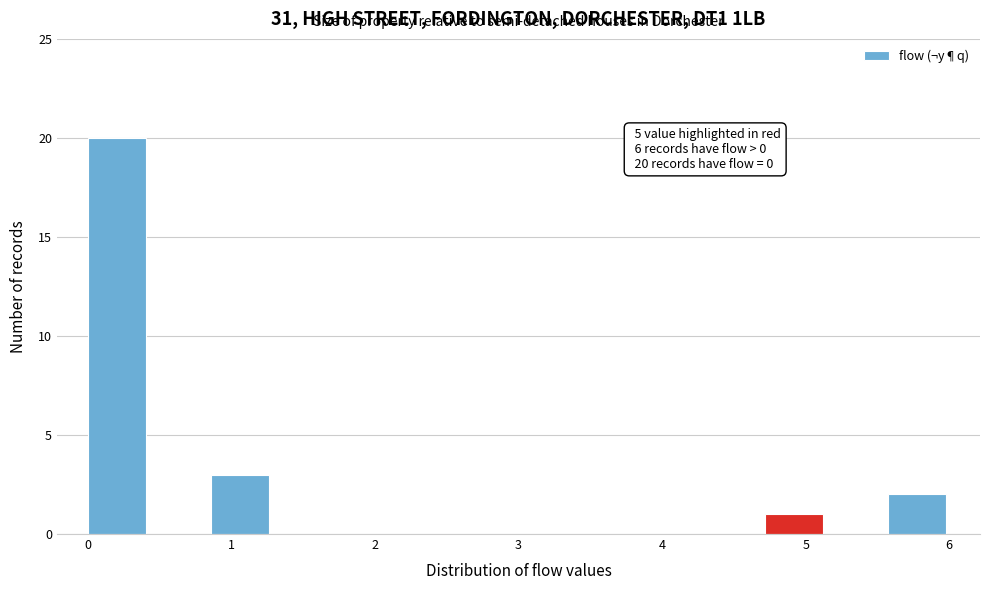

Which range on the x-axis has the tallest bar?

0.0 to 0.4